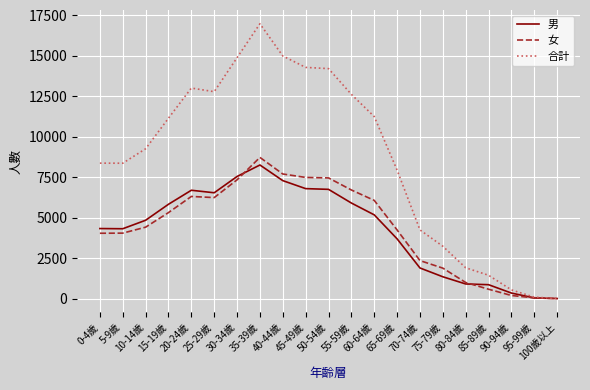

Between 50-54歲 and 80-84歲, which series saw the biggest shift?

合計